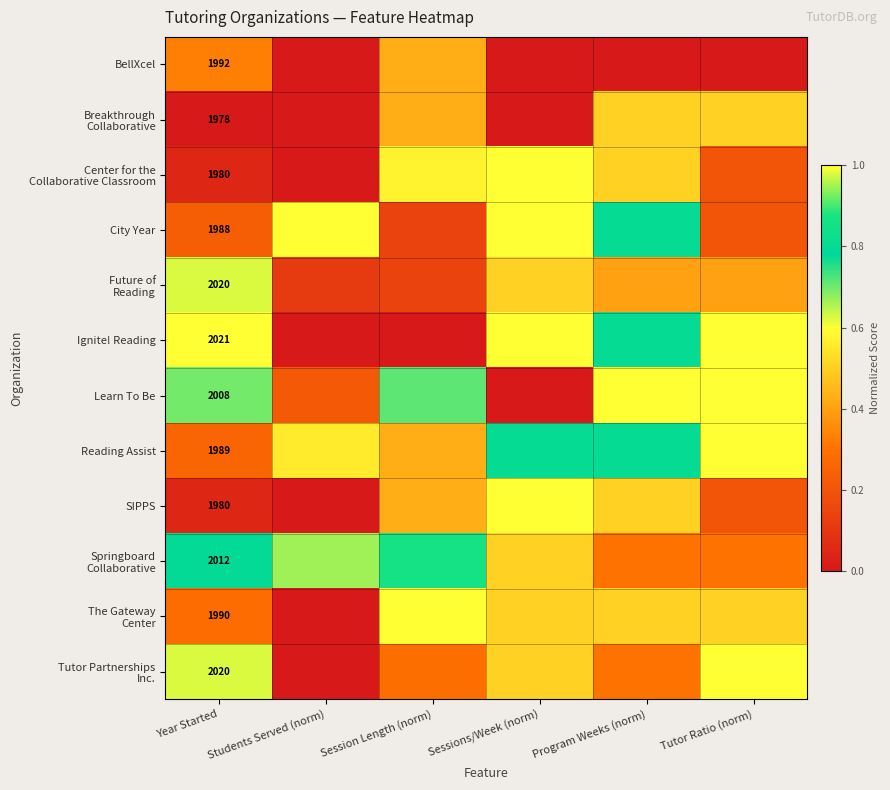

How many data points does each series have?

6